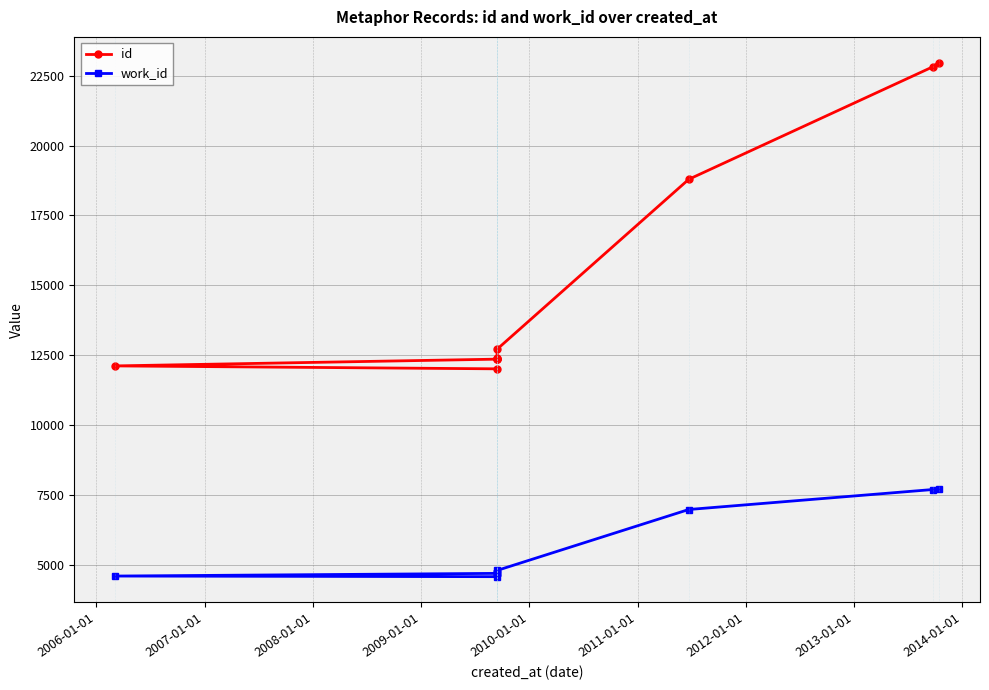

How many lines are shown in the chart?

2